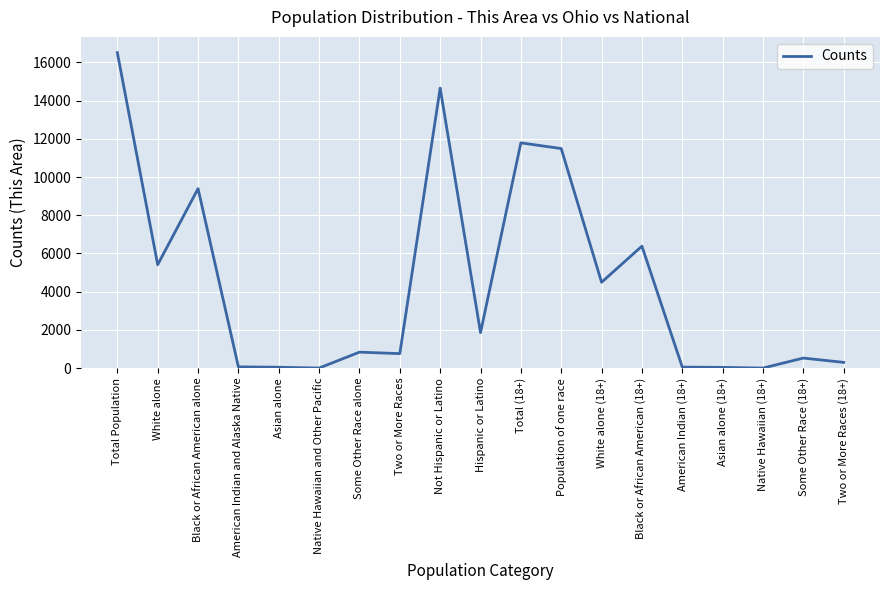

Which has a higher value, White alone (18+) or Black or African American alone?

Black or African American alone